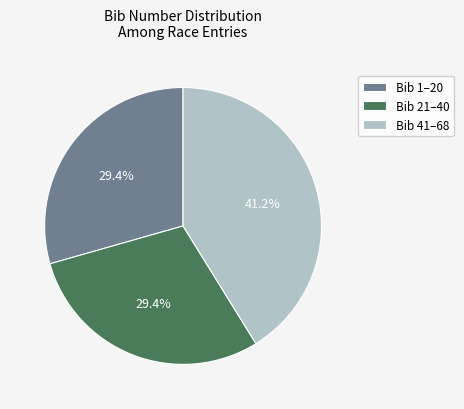

Which slice is the largest?

Bib 41–68